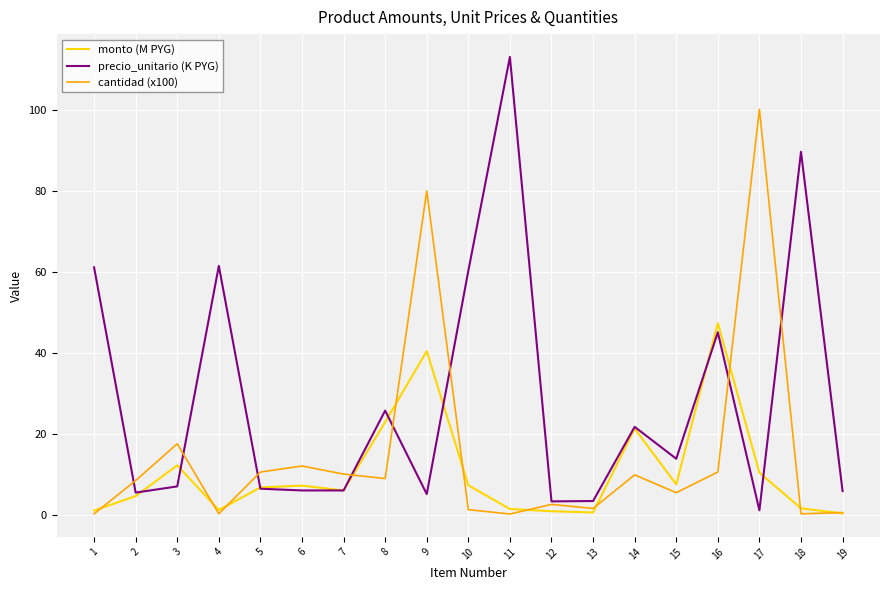

What is the difference between the monto (M PYG) values at 7 and 19?

5.7